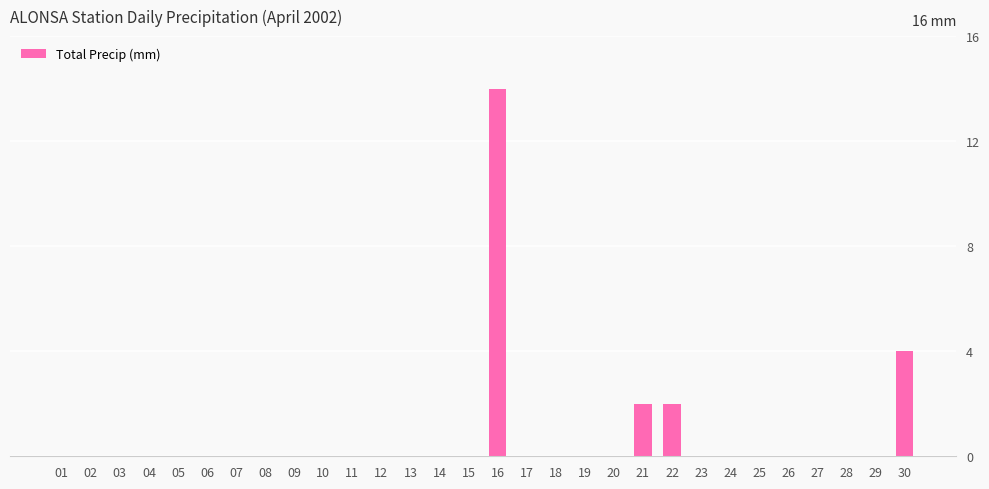

Are the bars horizontal?

No